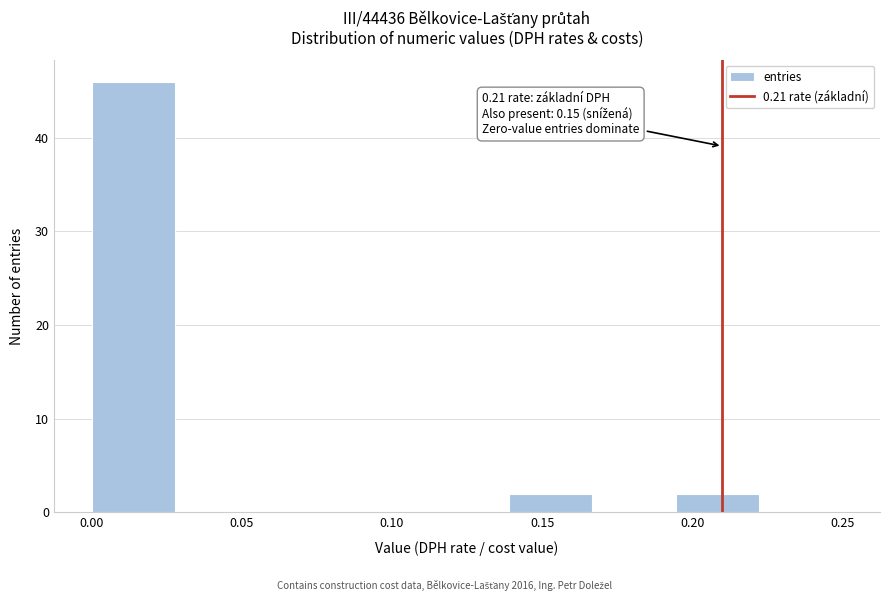

Which range on the x-axis has the tallest bar?

0.000 to 0.030